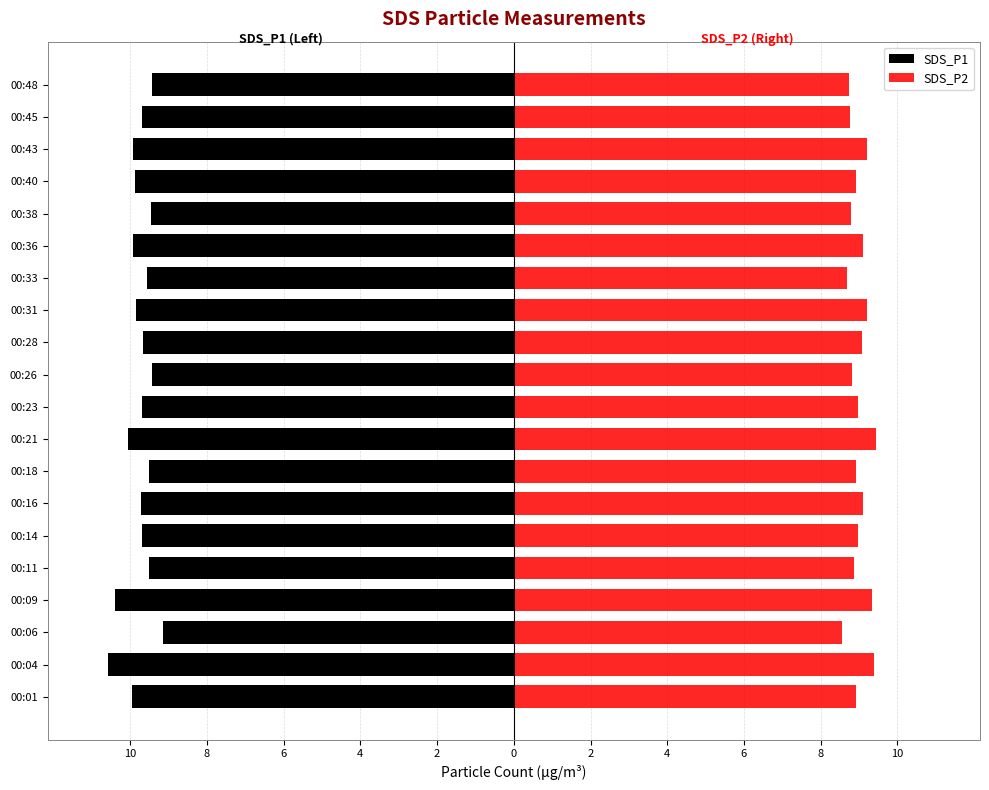

The SDS_P2 series shows 8.8 at 00:45. True or false?

True